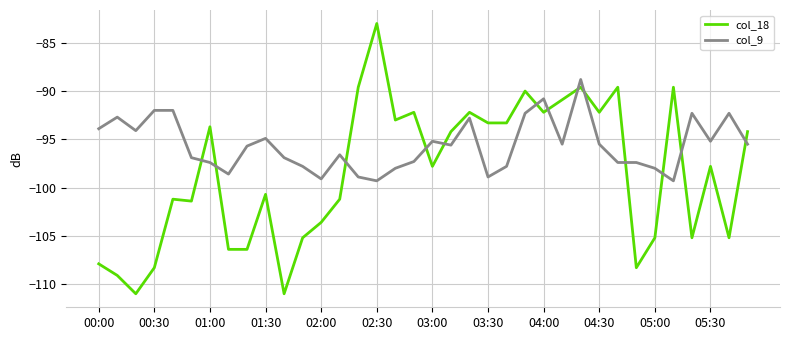

After their last crossing, which series has the higher values: col_9 or col_18?

col_18